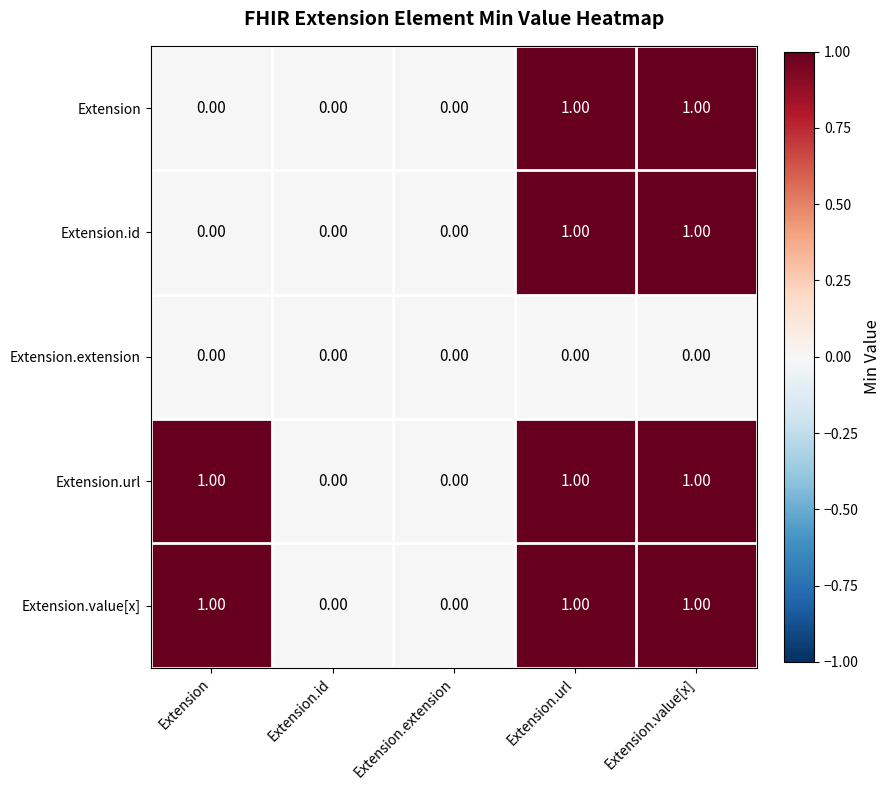

What is the sum of all Extension.value[x] values?

3